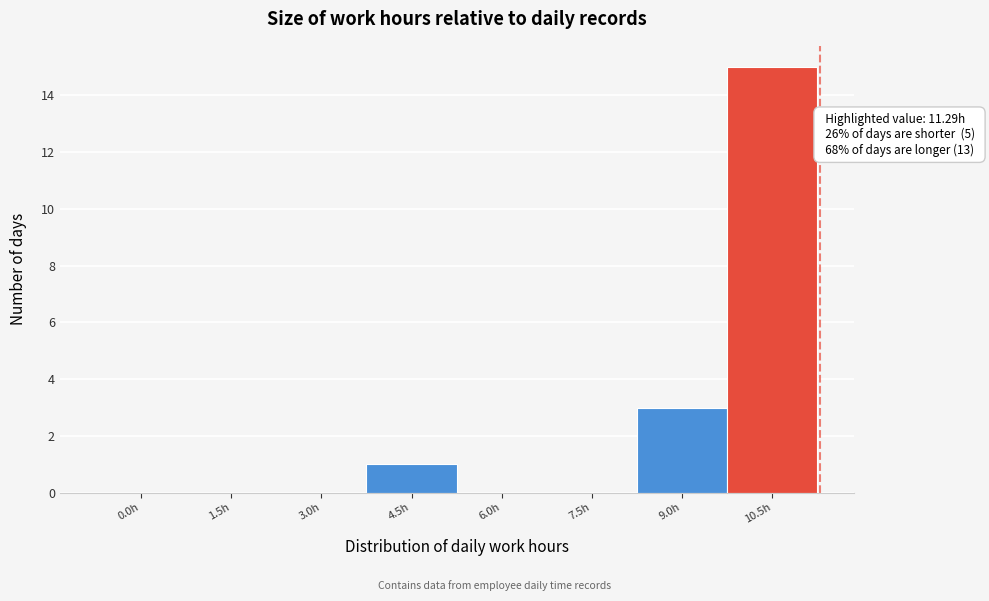

Reading left to right, what are all the values shown in this chart?

0.0h=0	1.5h=0	3.0h=0	4.5h=1	6.0h=0	7.5h=0	9.0h=3	10.5h=15